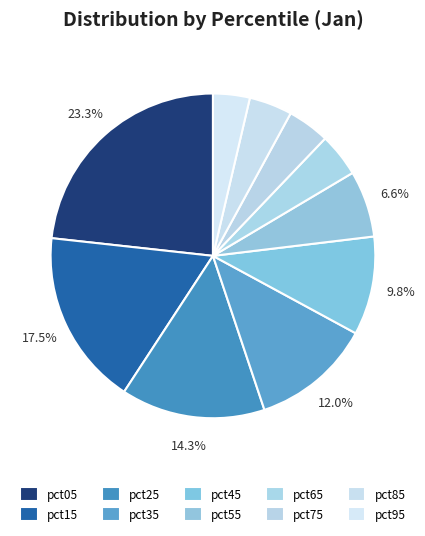

What is the ratio of the value at pct55 to the value at pct35?

0.6